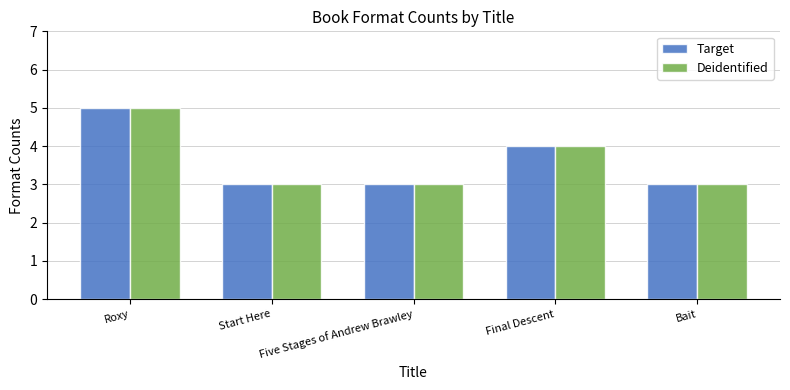

What is the minimum value shown in the chart?

3